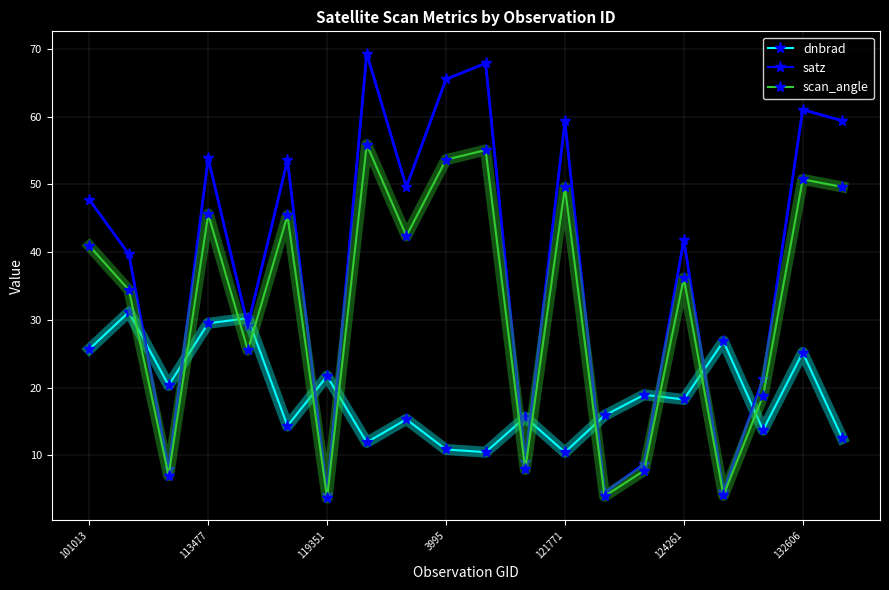

Which series has the largest total across all categories?

satz